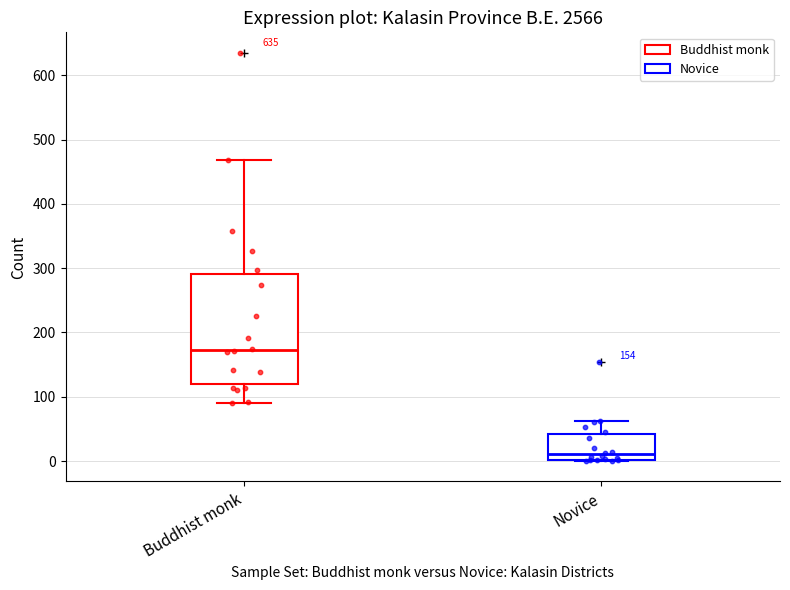

Which box's median line is the lowest?

Novice